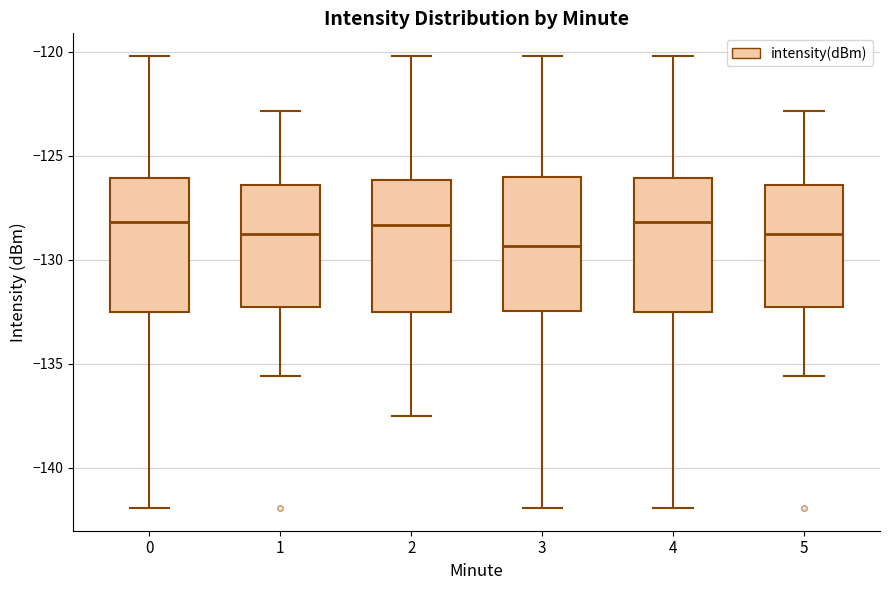

Reading left to right, transcribe this box plot: for each box, give where its median line is, the range the box spans, and where its two whiskers end, as read against the y-axis. The values are not printed on the chart, so give them approximately, as read against the axis.

0: median -128.0, box -132.5 to -126.0, whiskers -142.0 to -120.0
1: median -128.5, box -132.5 to -126.5, whiskers -135.5 to -123.0
2: median -128.5, box -132.5 to -126.0, whiskers -137.5 to -120.0
3: median -129.5, box -132.5 to -126.0, whiskers -142.0 to -120.0
4: median -128.0, box -132.5 to -126.0, whiskers -142.0 to -120.0
5: median -128.5, box -132.5 to -126.5, whiskers -135.5 to -123.0